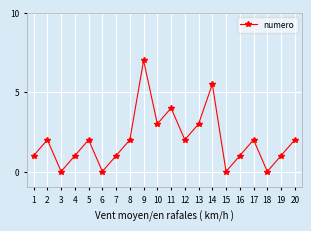

True or false: the data shows 1.3 at 5.

False